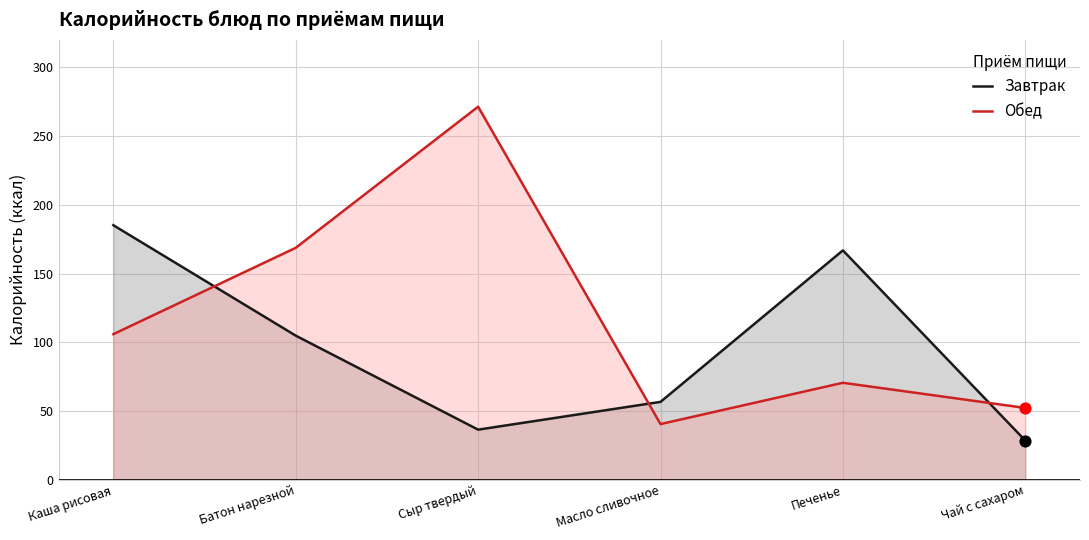

Which series has the largest total across all categories?

Обед